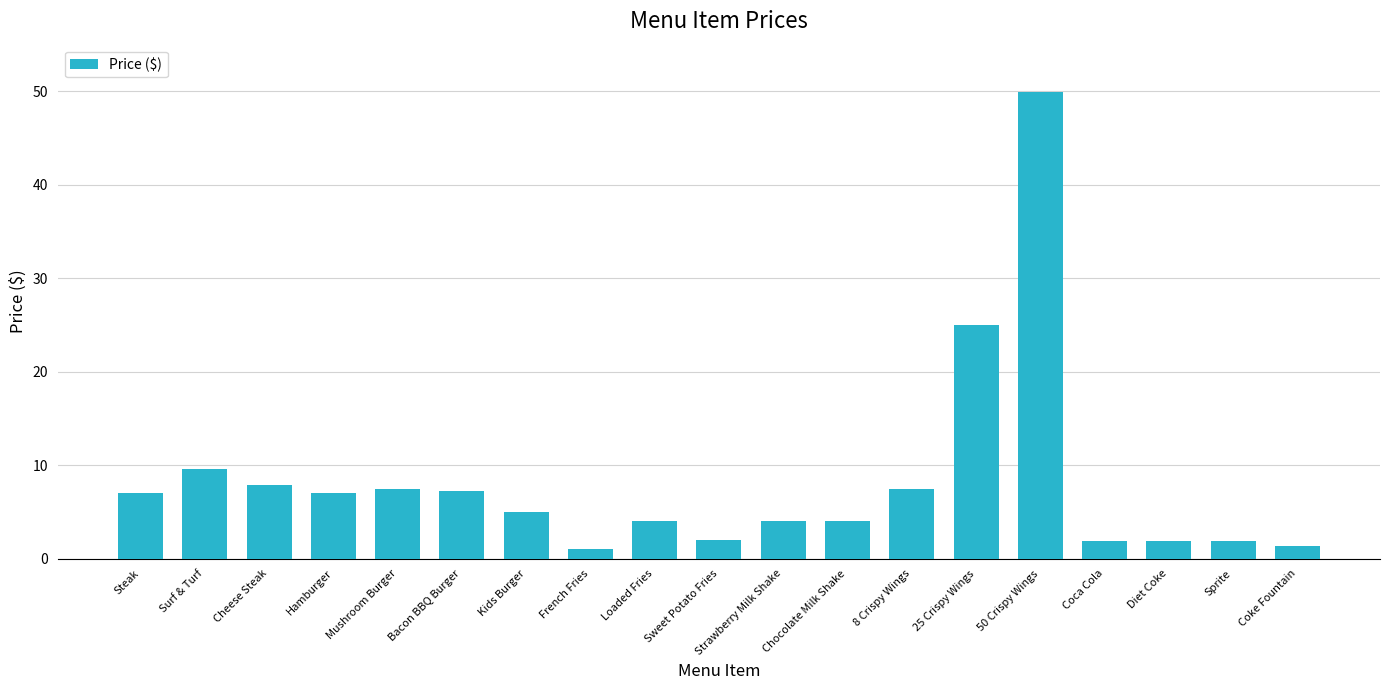

What is the label of the 4th bar from the left?

Hamburger